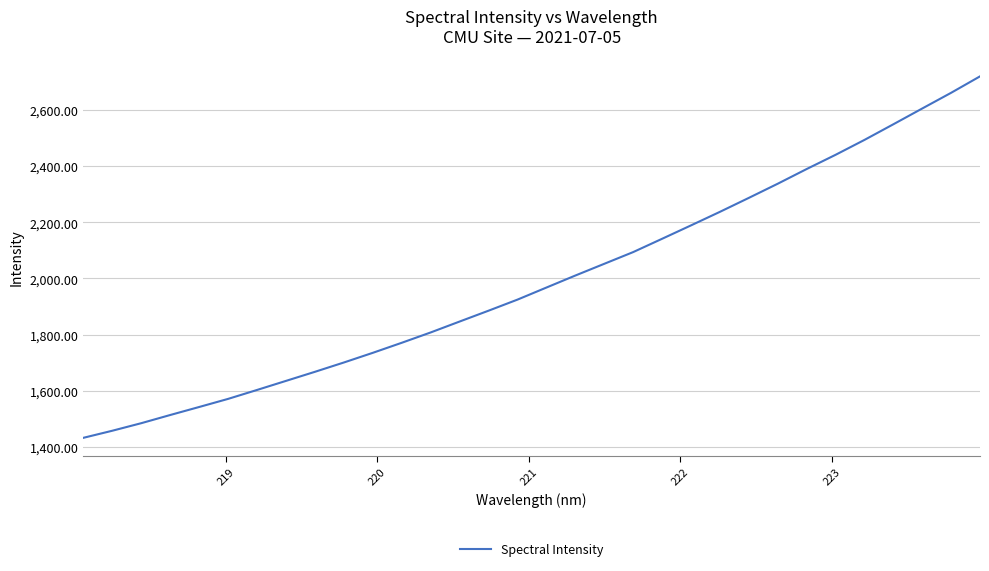

What is the difference between the maximum and minimum values?

1286.9